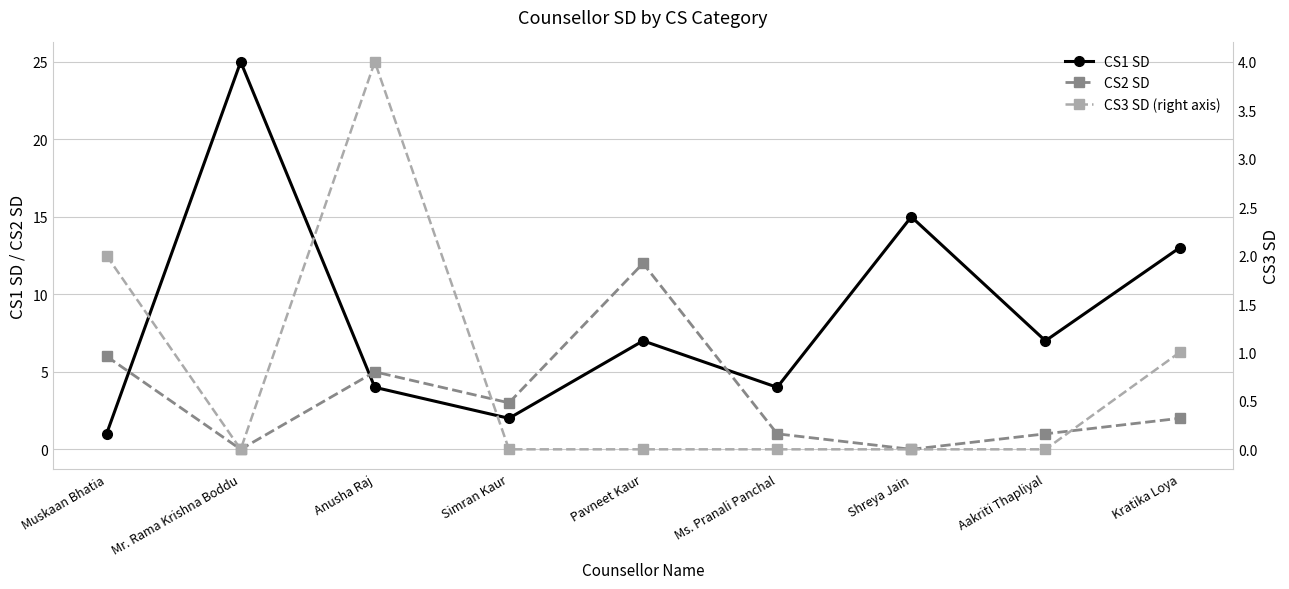

Where is the first local minimum for CS1 SD?

Simran Kaur